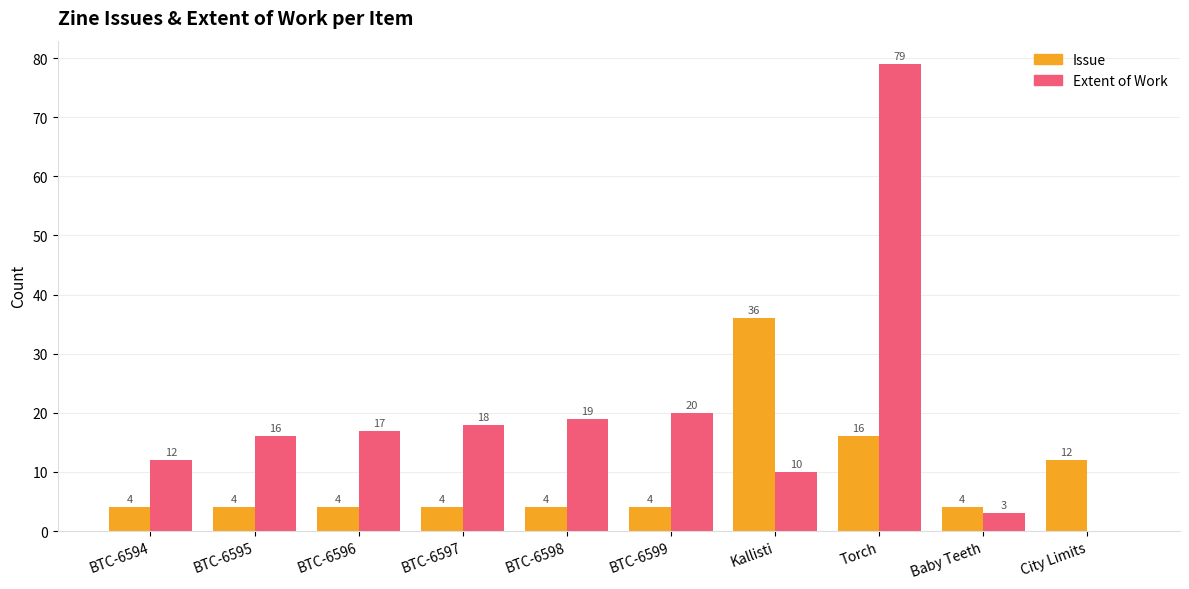

Which series changed the most between BTC-6598 and BTC-6599?

Extent of Work